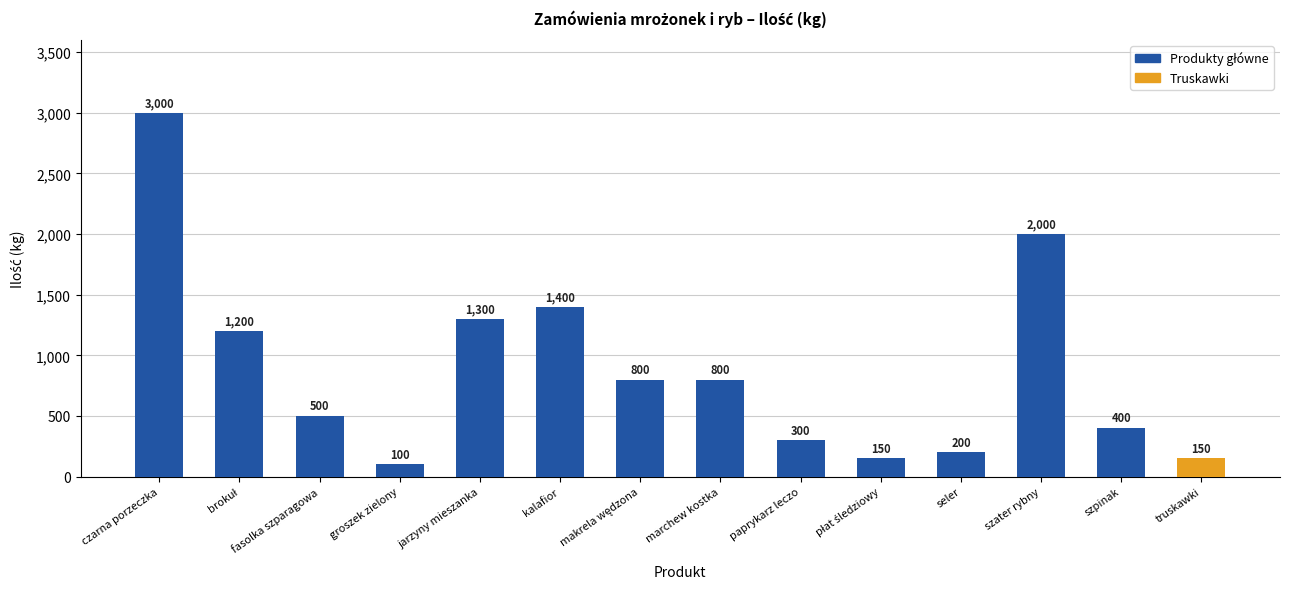

How many values are below 800?

7